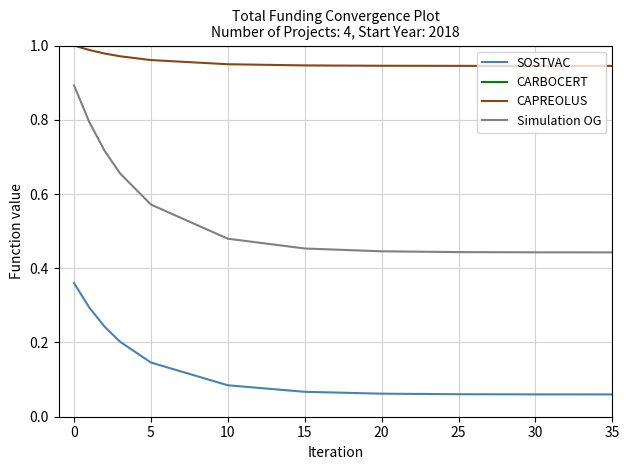

Which series has the widest spread of values?

Simulation OG